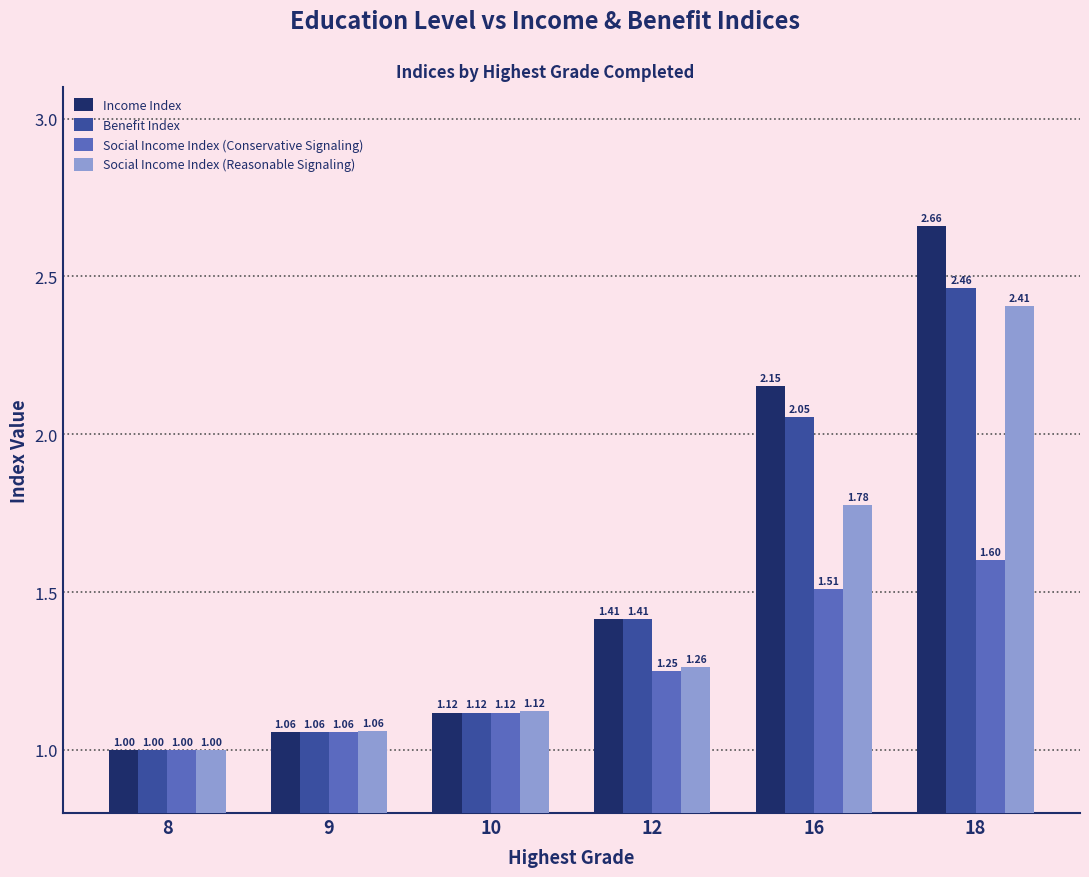

At which label is Income Index closest to 1?

8